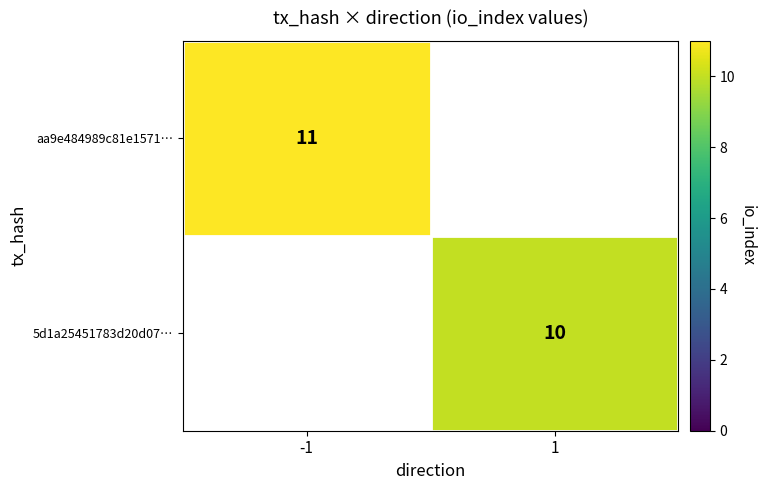

The value of 5d1a25451783d20d07… at 1 is 14. True or false?

False